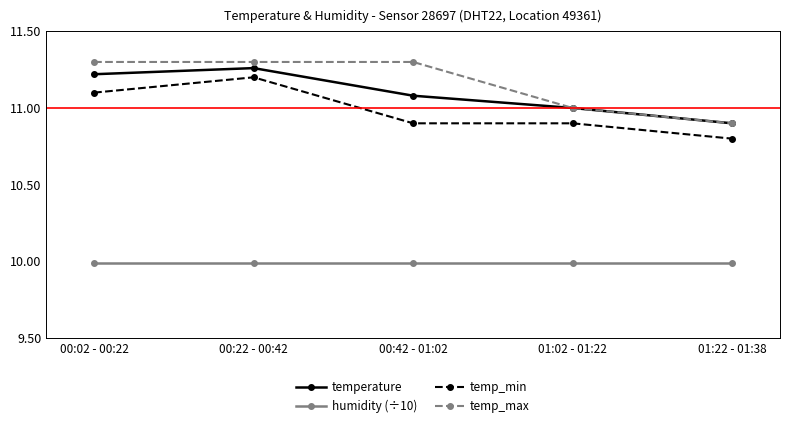

What are all the series names shown in the legend?

temperature, humidity (÷10), temp_min, temp_max